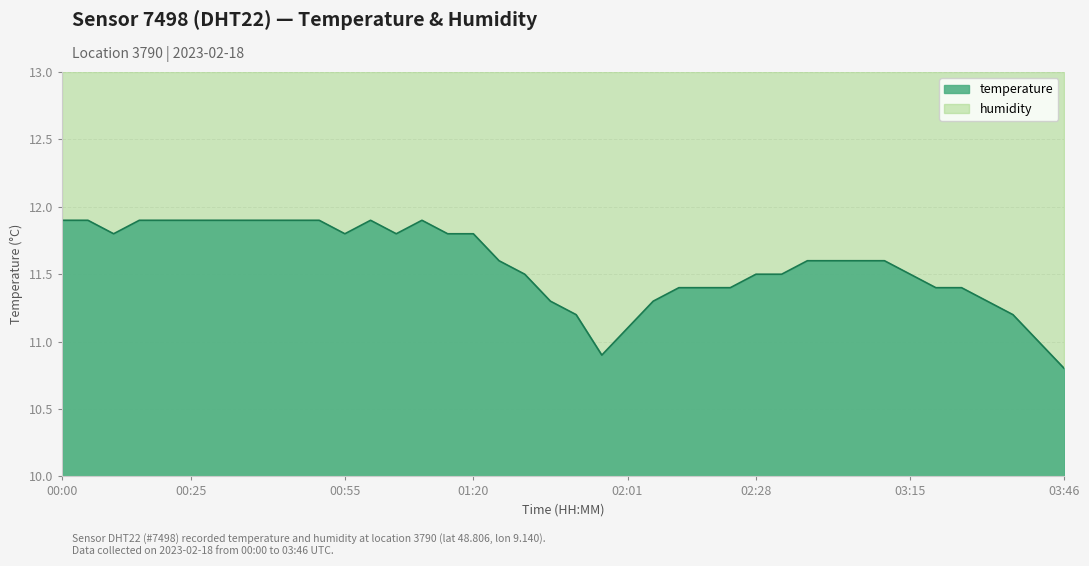

Reading right to left, list all the values displayed in this chart.

03:46=10.8	03:41=11.0	03:36=11.2	03:31=11.3	03:26=11.4	03:21=11.4	03:15=11.5	03:05=11.6	03:00=11.6	02:55=11.6	02:50=11.6	02:44=11.5	02:28=11.5	02:22=11.4	02:17=11.4	02:11=11.4	02:06=11.3	02:01=11.1	01:51=10.9	01:40=11.2	01:35=11.3	01:30=11.5	01:25=11.6	01:20=11.8	01:15=11.8	01:10=11.9	01:05=11.8	01:00=11.9	00:55=11.8	00:50=11.9	00:45=11.9	00:40=11.9	00:35=11.9	00:30=11.9	00:25=11.9	00:20=11.9	00:15=11.9	00:10=11.8	00:05=11.9	00:00=11.9